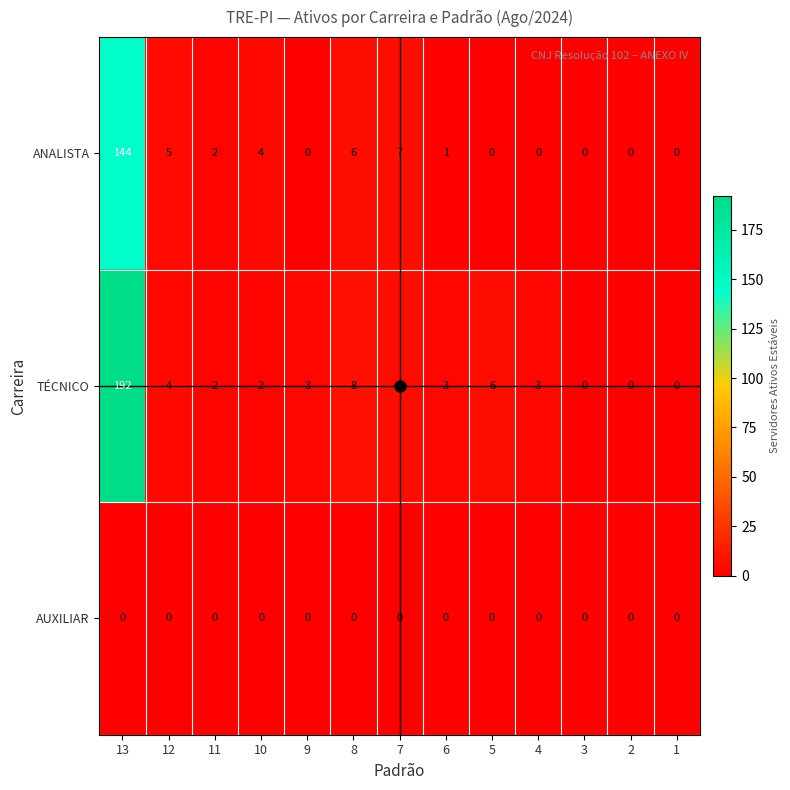

At which category does the chart reach its peak across all series?

13